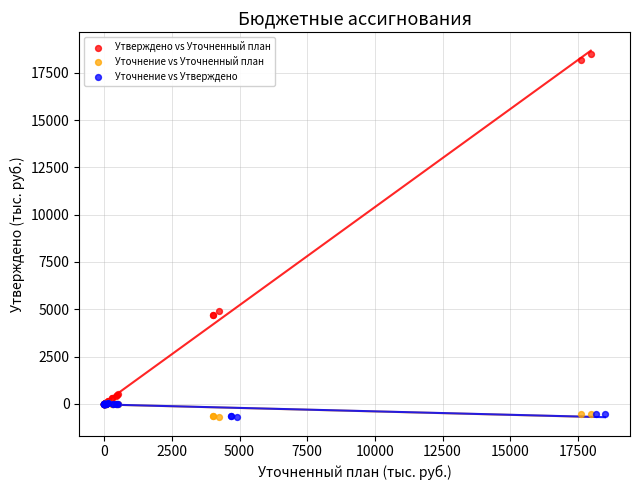

Which series has the widest spread of Y values?

Утверждено vs Уточненный план